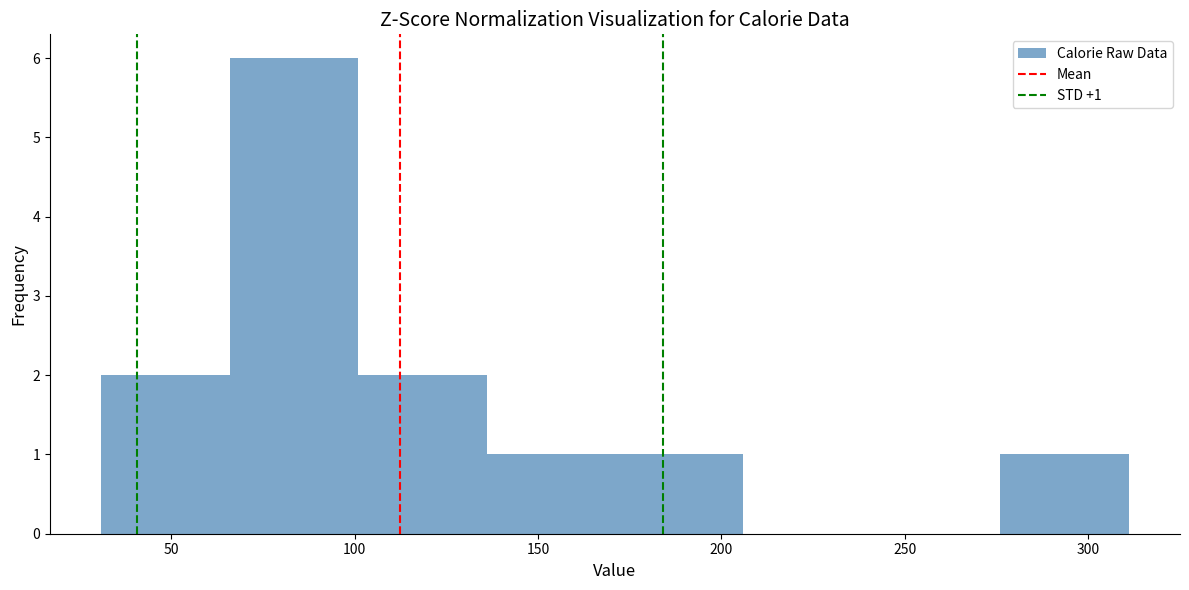

Over which range of the x-axis is the bar tallest?

66 to 101